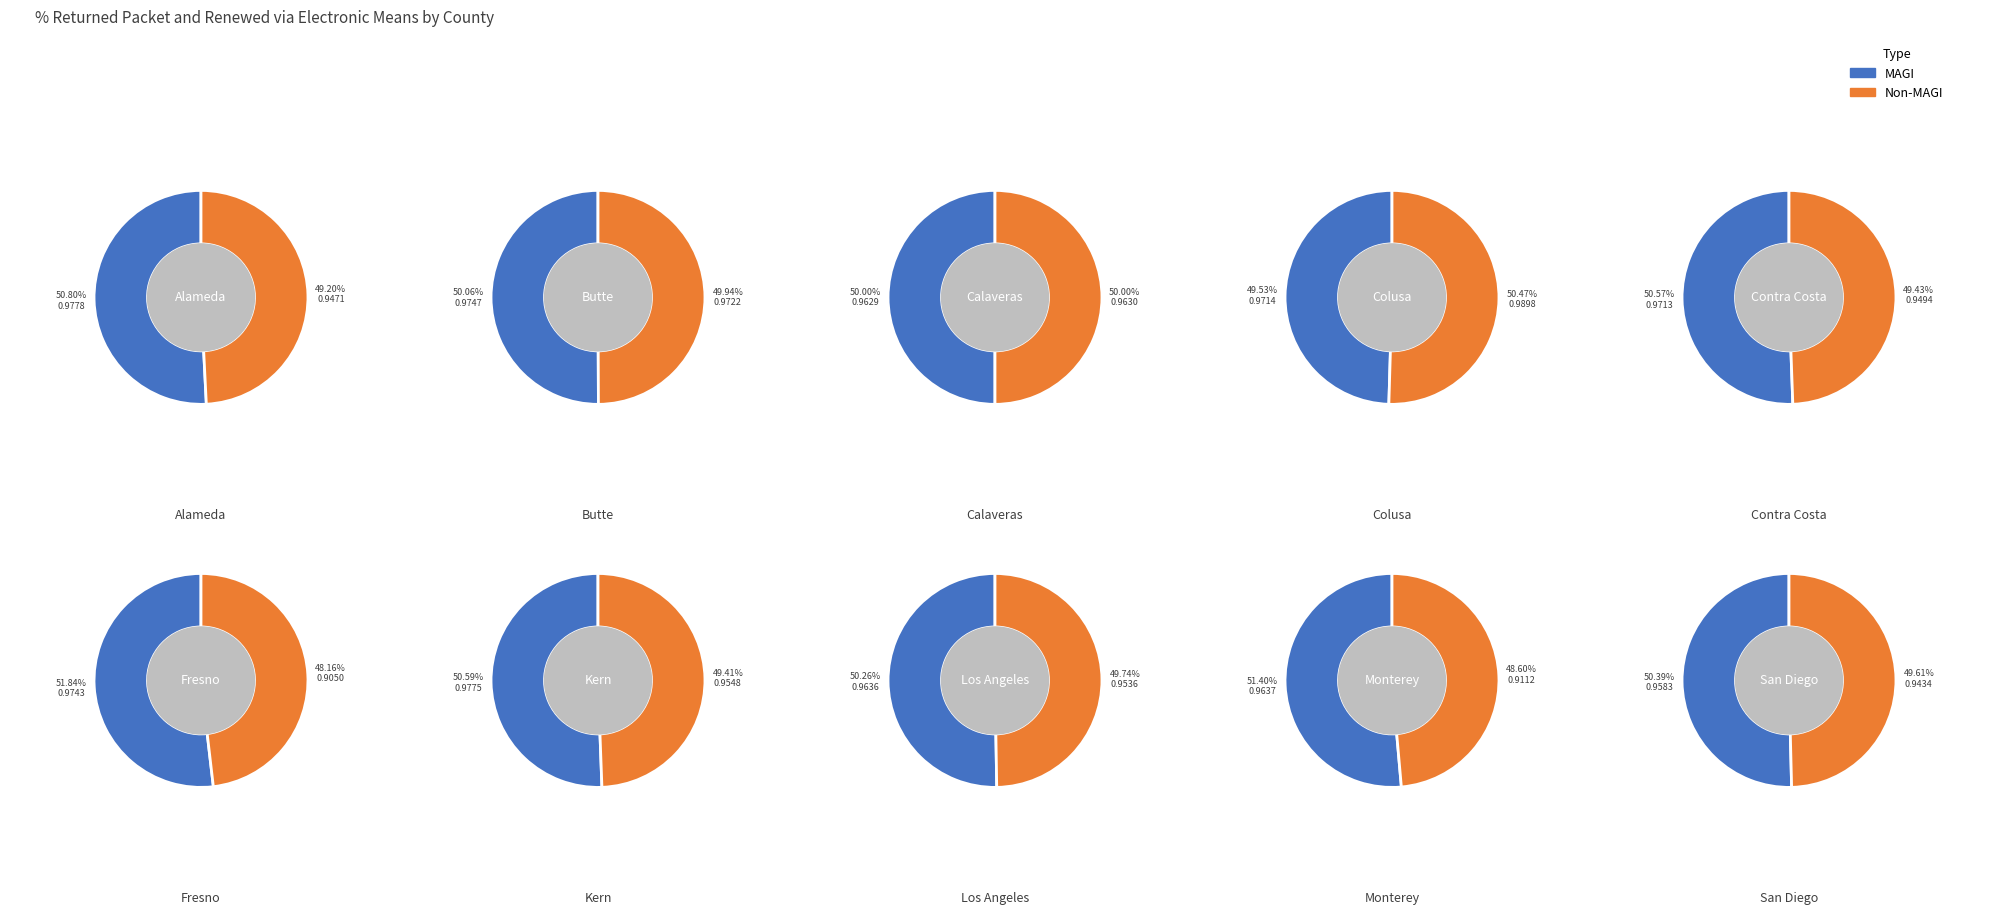

What is the spread (max minus min) of values at Fresno?

0.1